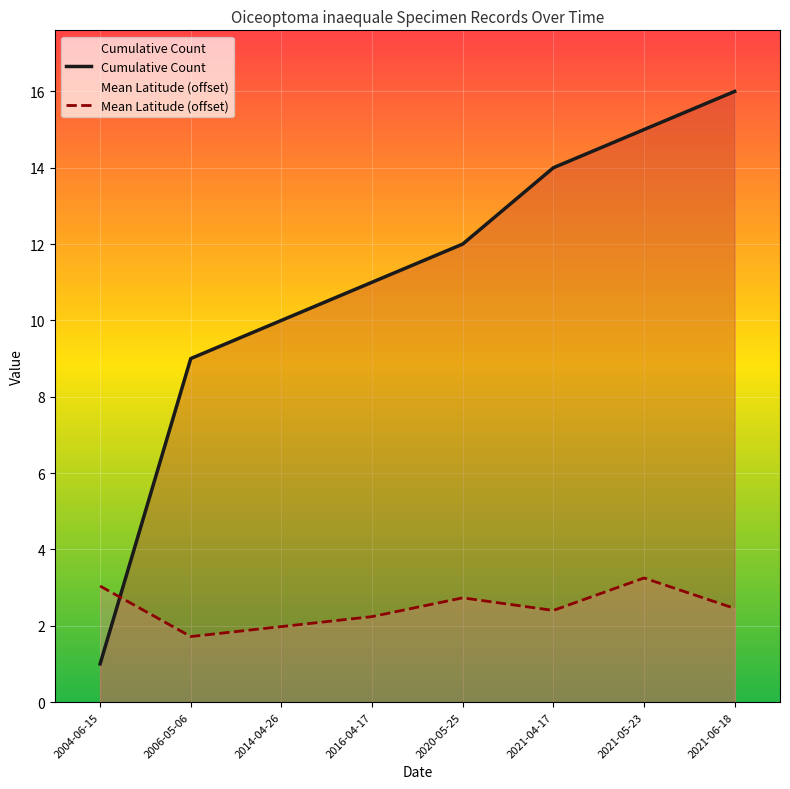

Reading left to right, extract all data points from this chart.

Cumulative Count: 1.0	9.0	10.0	11.0	12.0	14.0	15.0	16.0
Mean Latitude (offset): 3.0	1.7	2.0	2.2	2.7	2.4	3.3	2.5